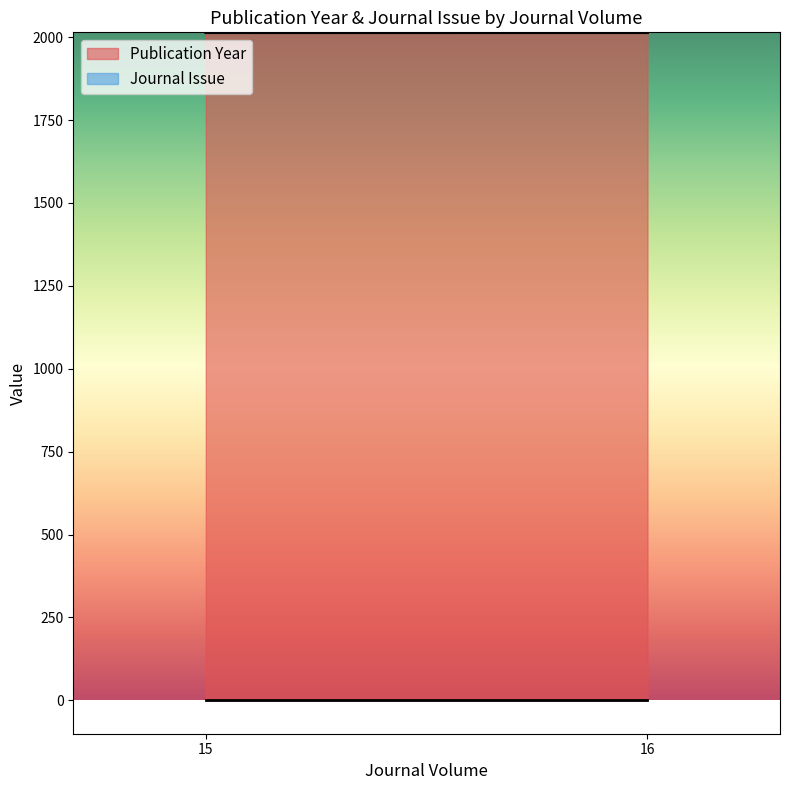

At which label is Publication Year closest to 2013?

15